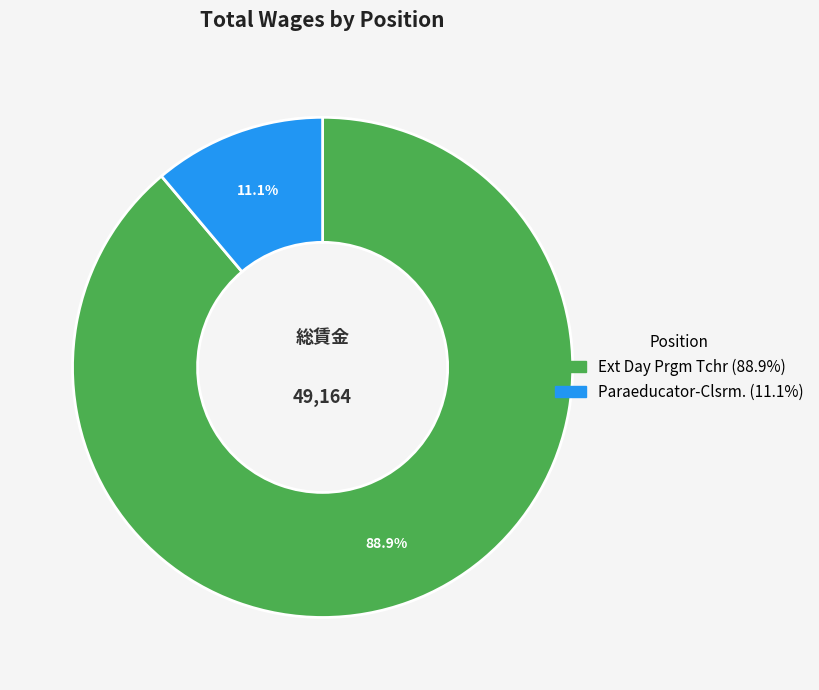

Count the number of slices in the pie.

2